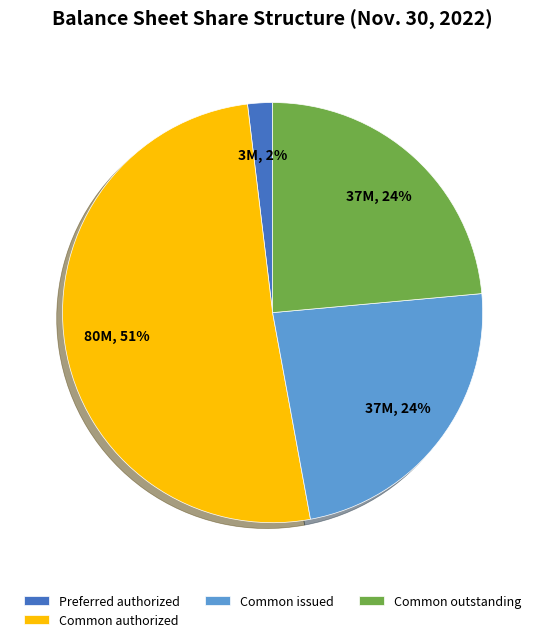

Do Common authorized and Common issued together represent more than half of the pie?

Yes